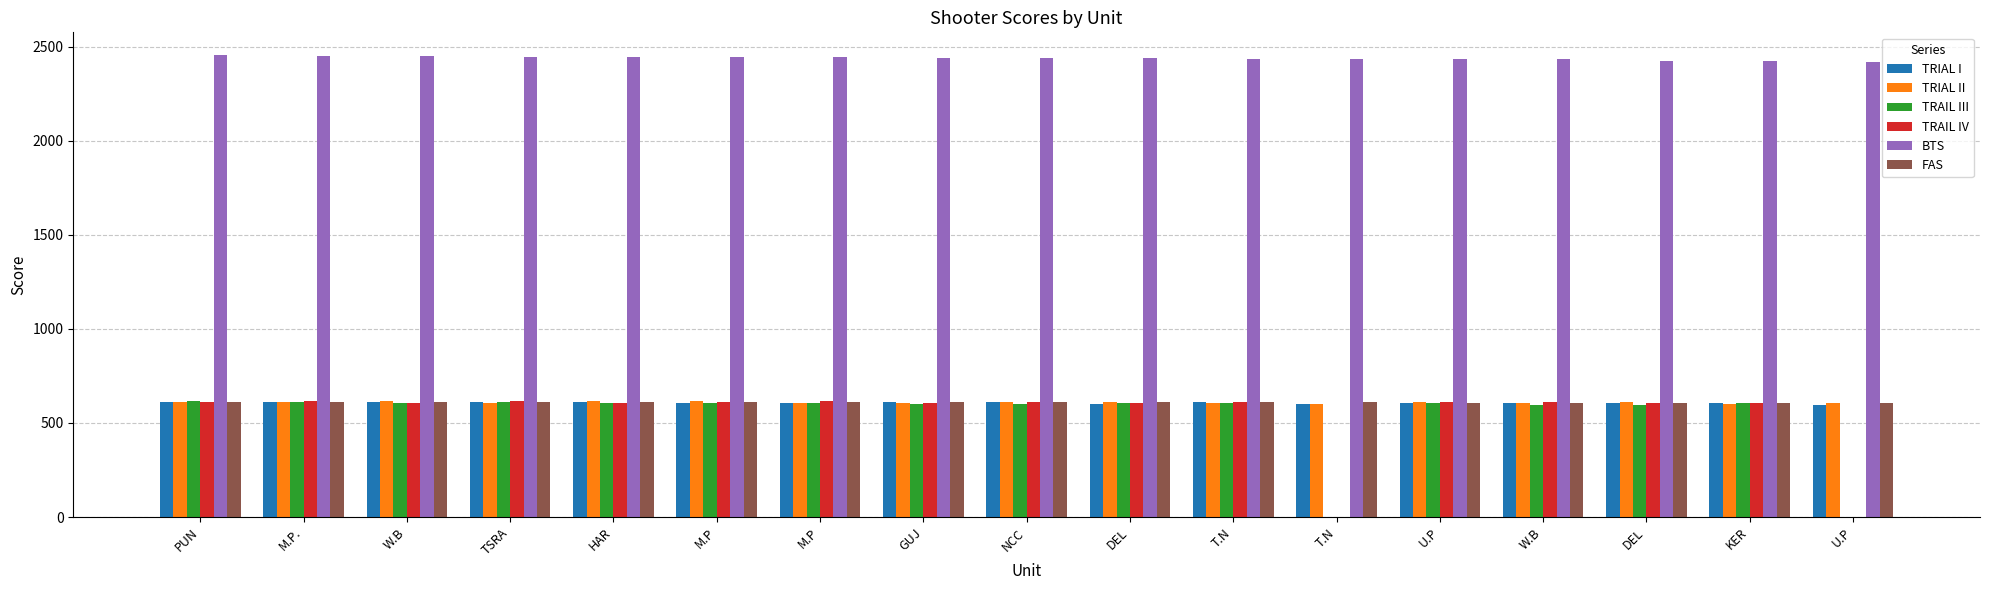

Rank the series by their maximum value, from highest to lowest.

BTS, TRAIL IV, TRIAL II, TRAIL III, FAS, TRIAL I